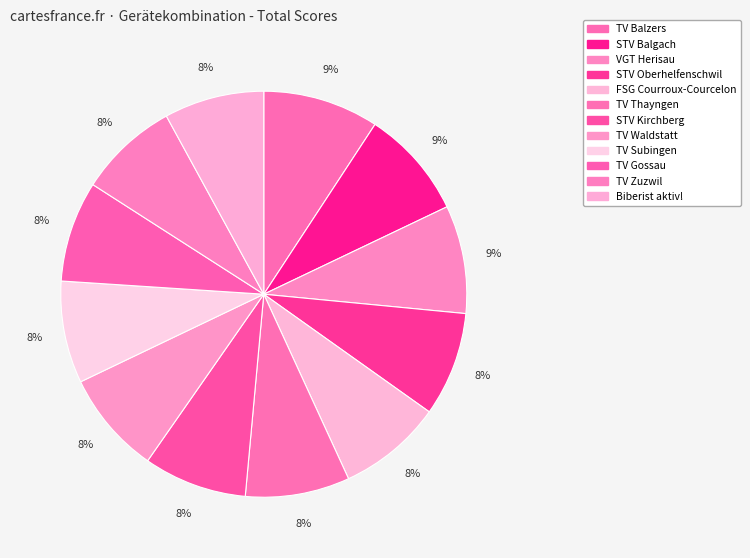

True or false: TV Waldstatt accounts for 19% of the total.

False